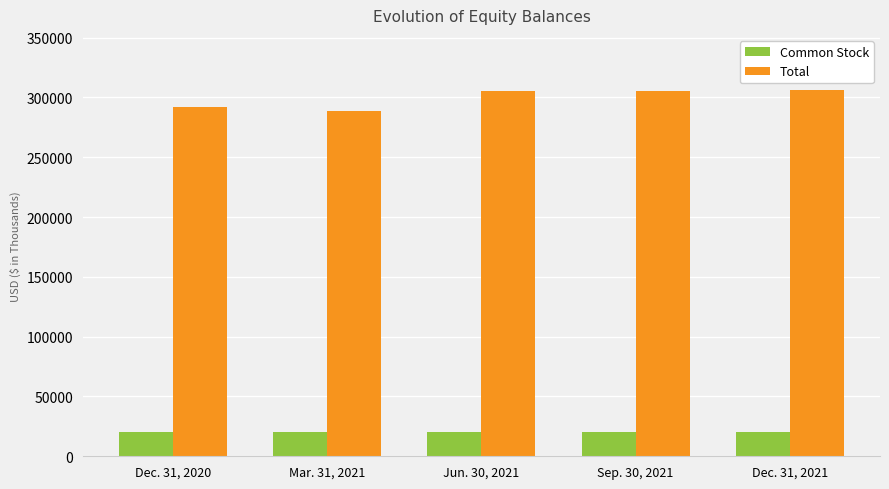

What is the difference between the Common Stock values at Sep. 30, 2021 and Jun. 30, 2021?

154